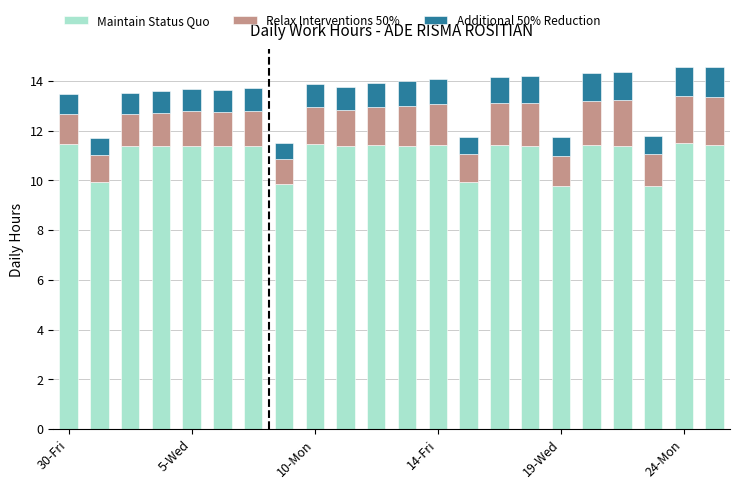

What is the maximum value for Maintain Status Quo?

11.5